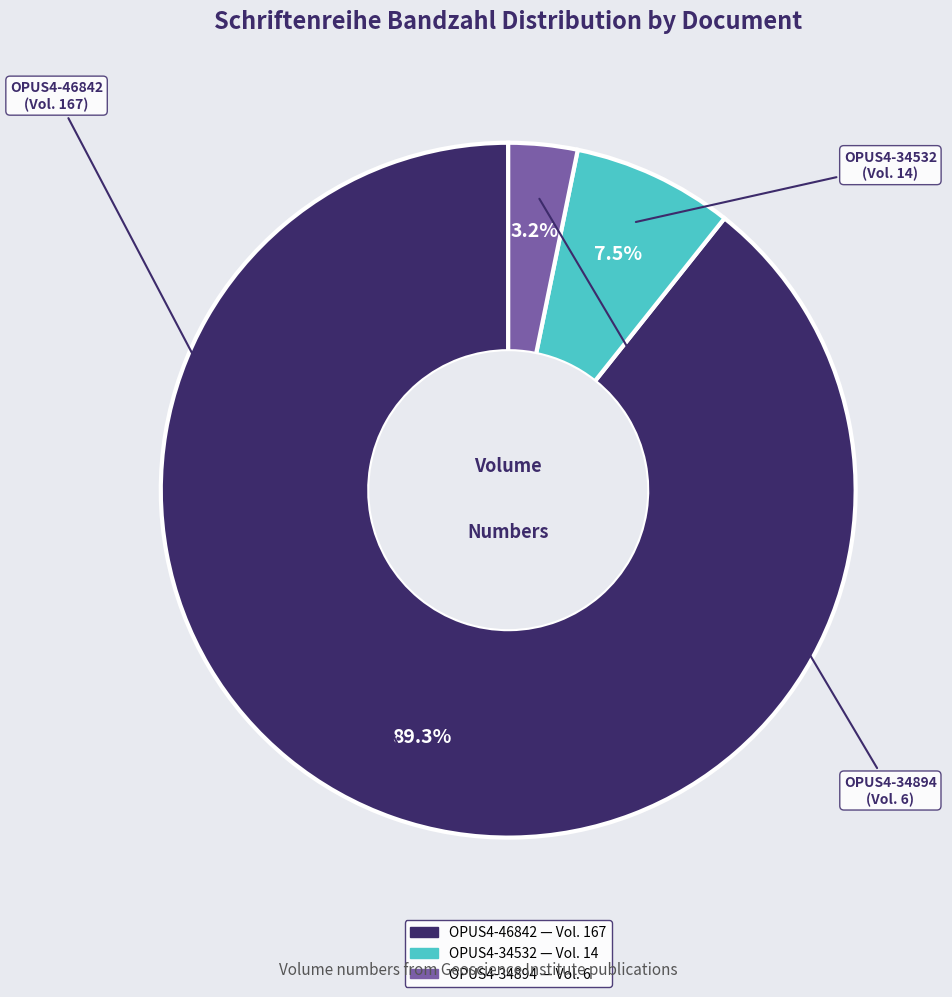

Is there any slice that represents more than half of the pie?

Yes